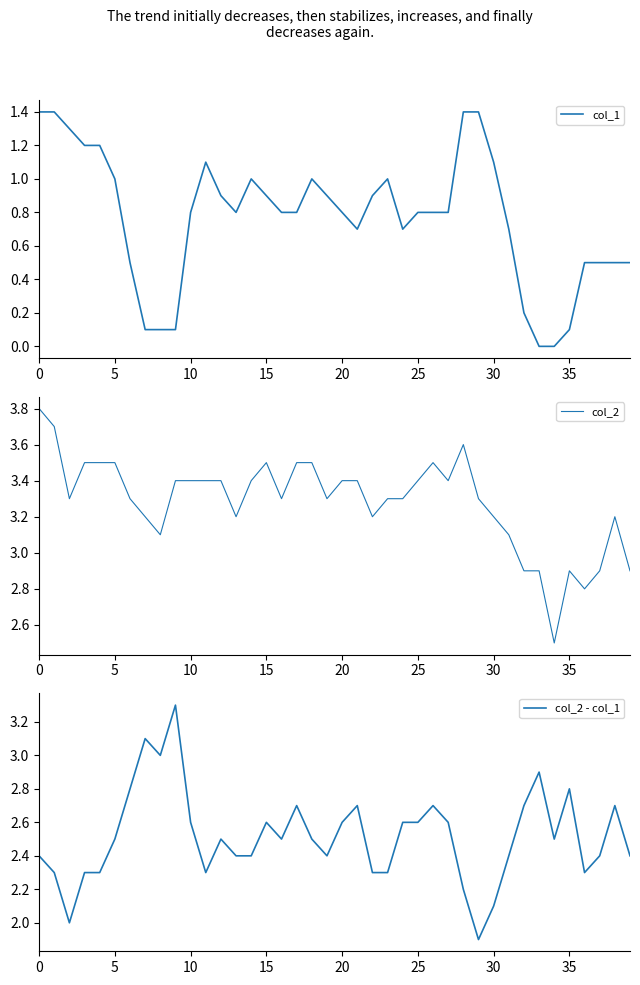

True or false: col_2 - col_1 and col_1 intersect in this chart.

False